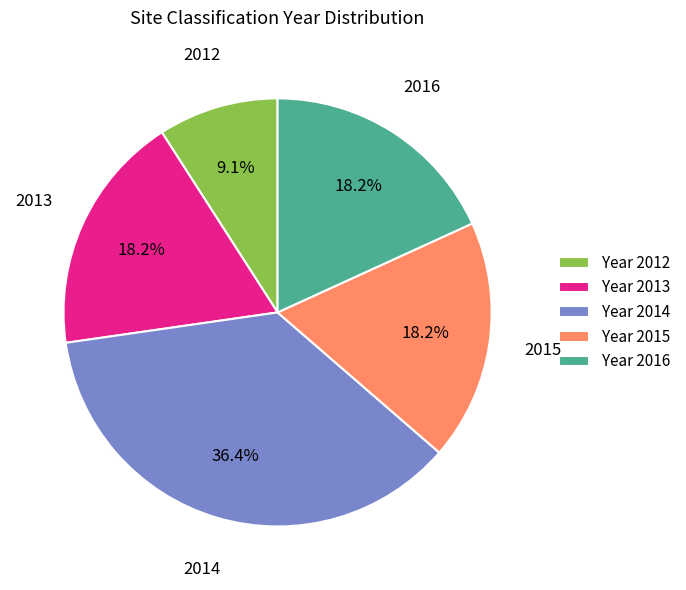

What percentage do 2015 and 2013 together represent?

36.4%